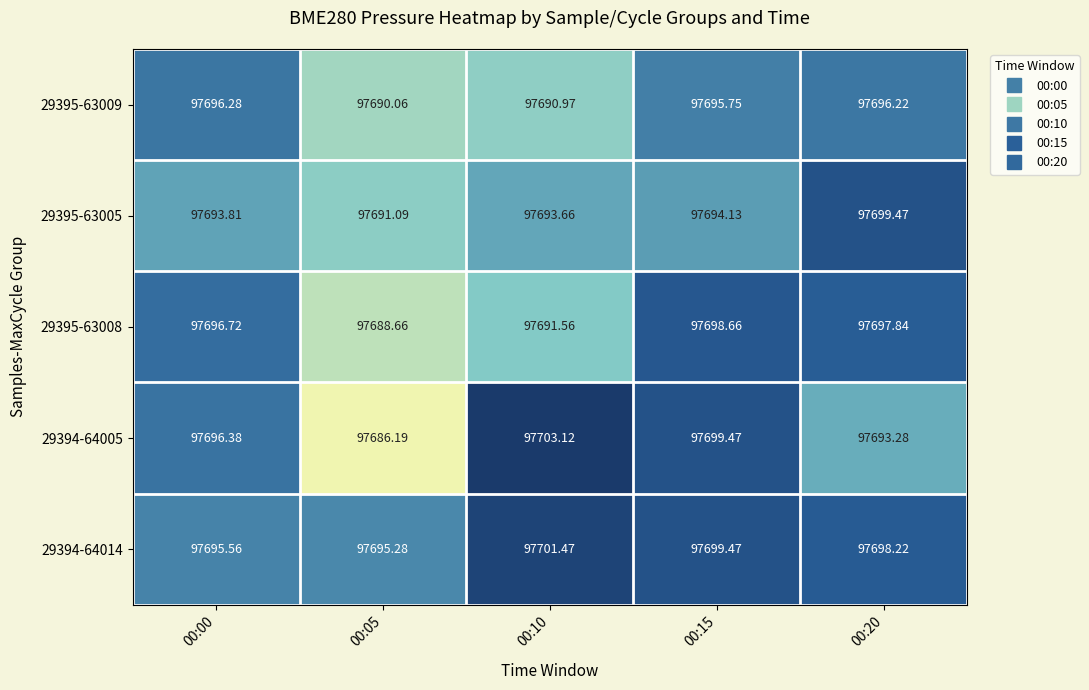

How many categories are shown in the chart?

5